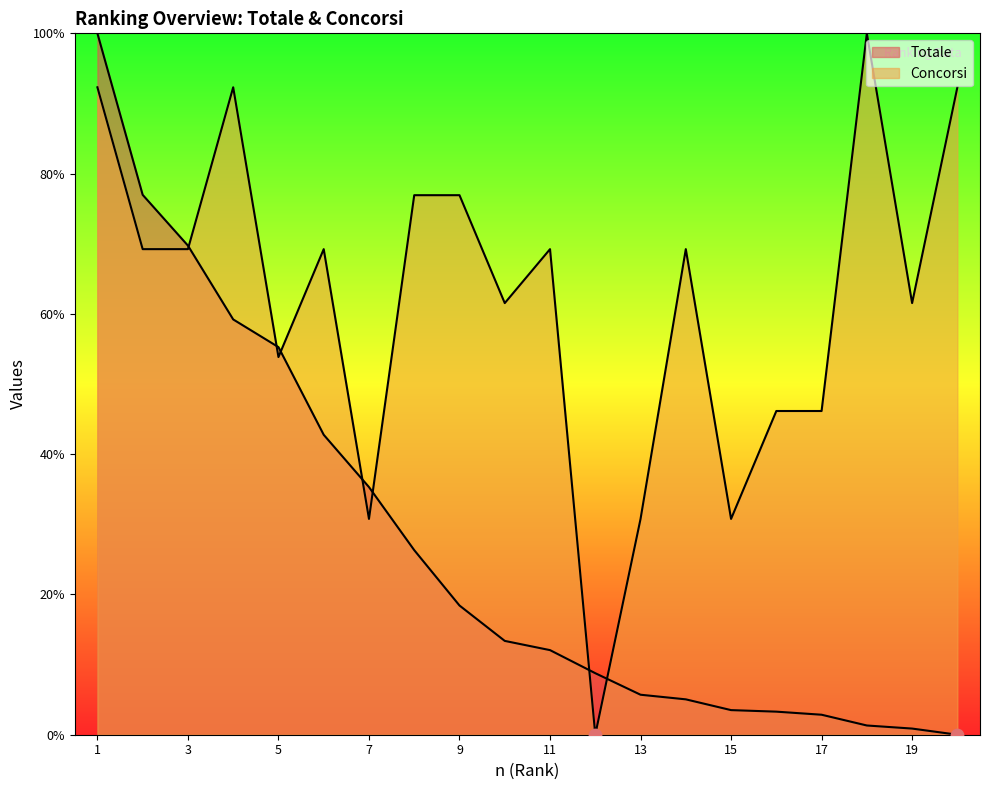

Which series has the largest total across all categories?

Concorsi